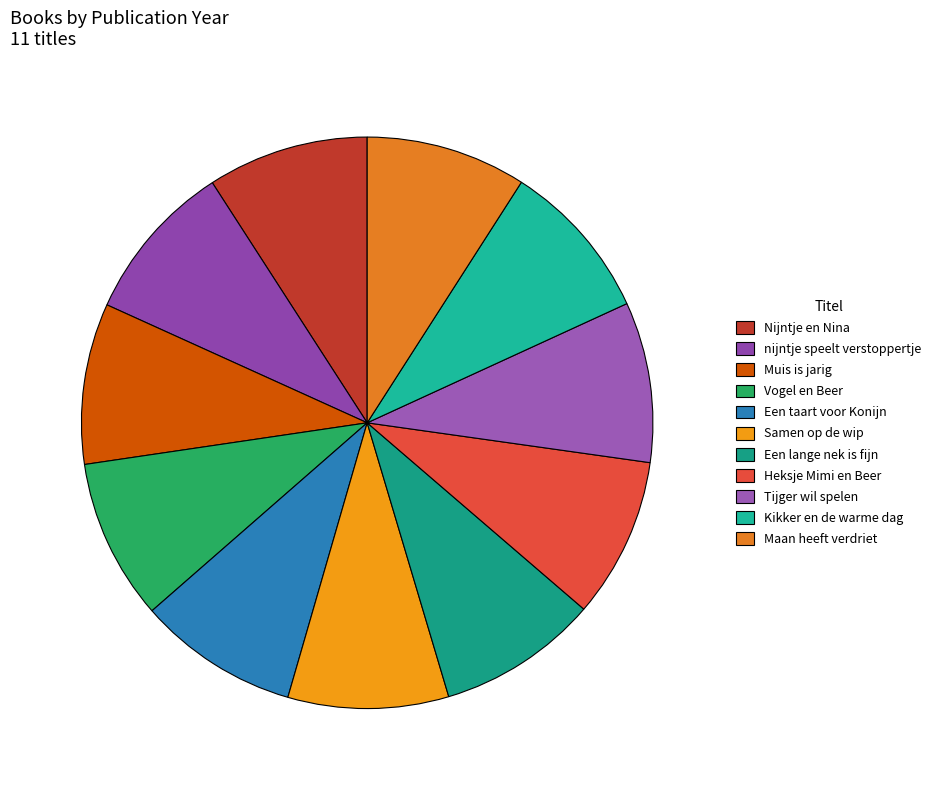

Which category has the biggest portion of the pie?

Nijntje en Nina